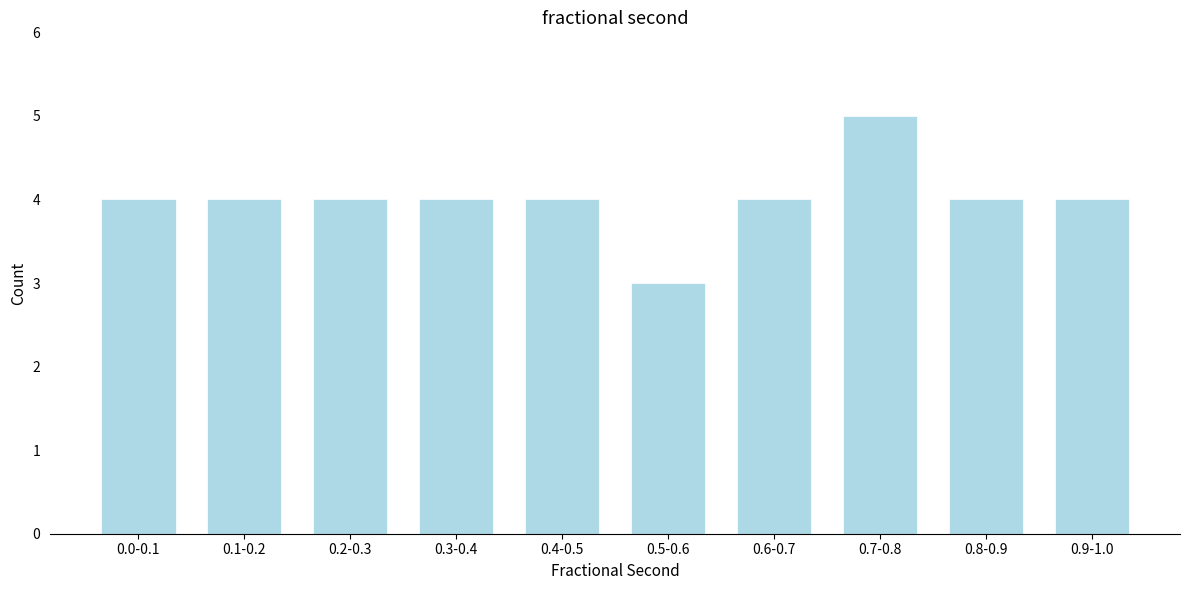

Reading left to right, extract all data points from this chart.

4	4	4	4	4	3	4	5	4	4